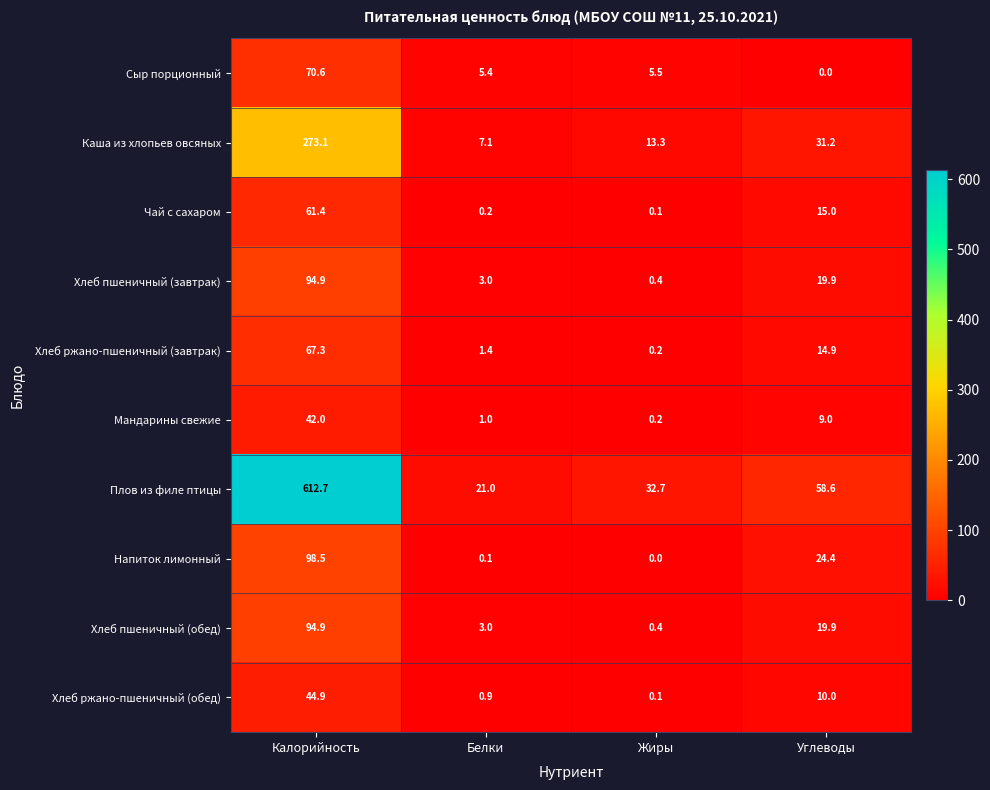

Where is Напиток лимонный nearest to the value 49?

Углеводы